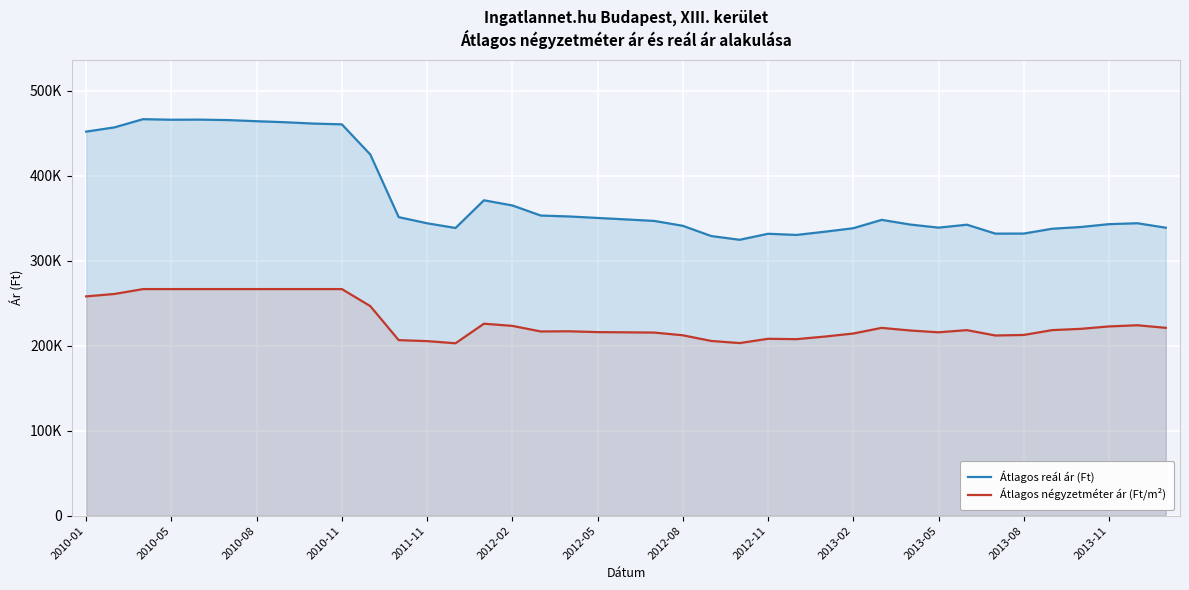

Rank the series at 16 from highest to lowest value.

Átlagos reál ár (Ft), Átlagos négyzetméter ár (Ft/m²)